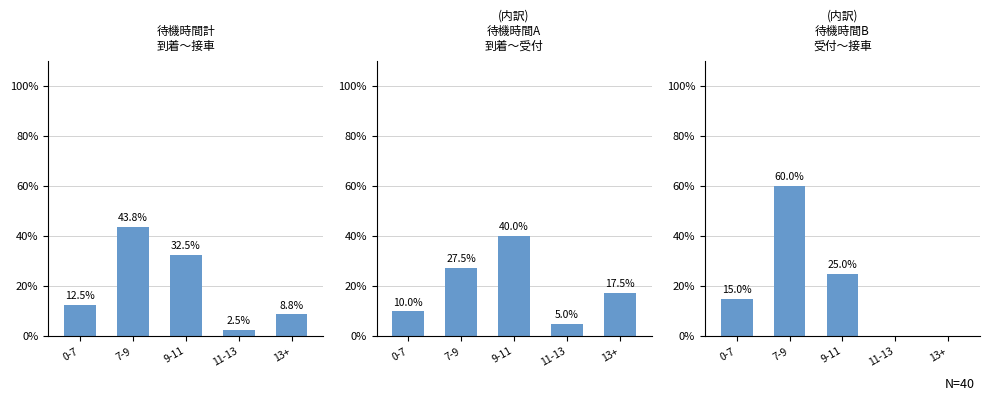

At which label does (内訳) 待機時間B 受付～接車 first exceed 15?

7-9